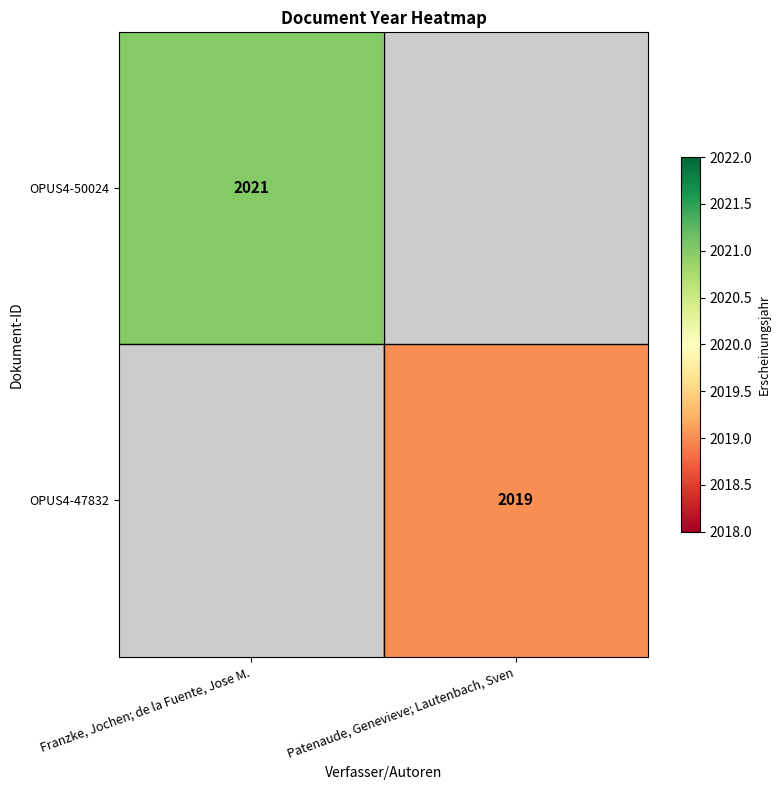

Is the value of OPUS4-50024 at Franzke, Jochen; de la Fuente, Jose M. greater than the value of OPUS4-47832 at Patenaude, Genevieve; Lautenbach, Sven?

Yes